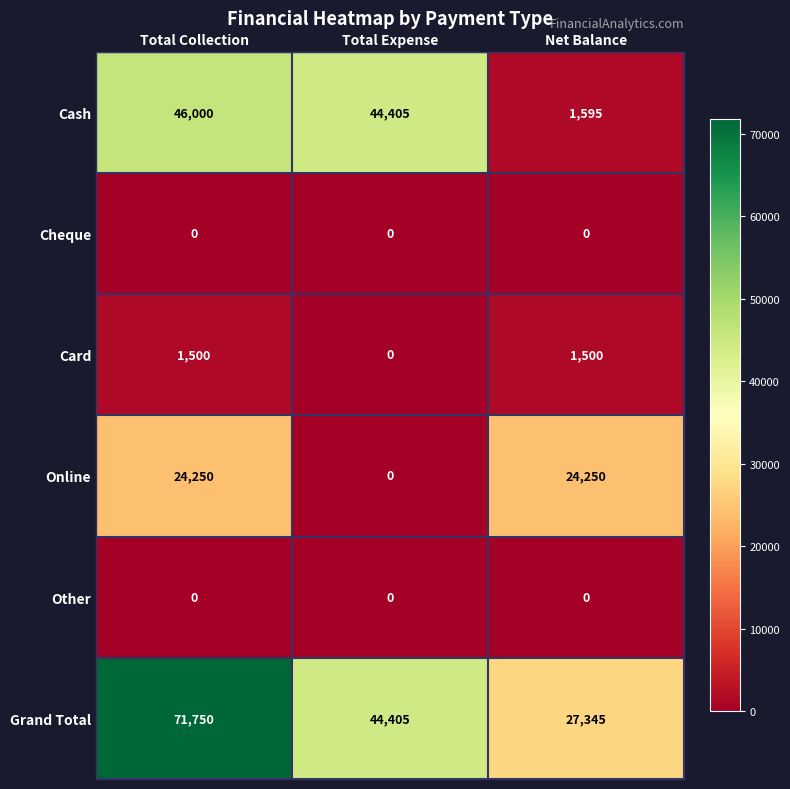

Which series changed the most between Total Collection and Total Expense?

Grand Total